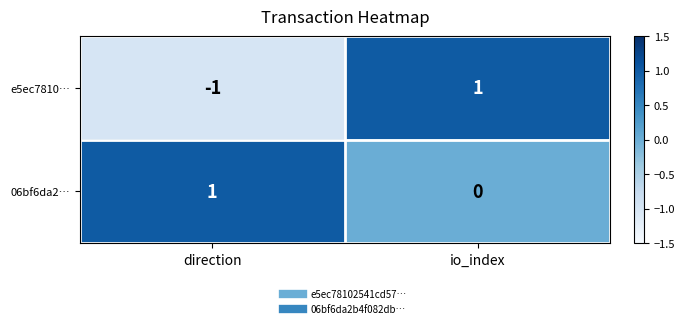

True or false: 06bf6da2… has a value of 1 at direction.

True